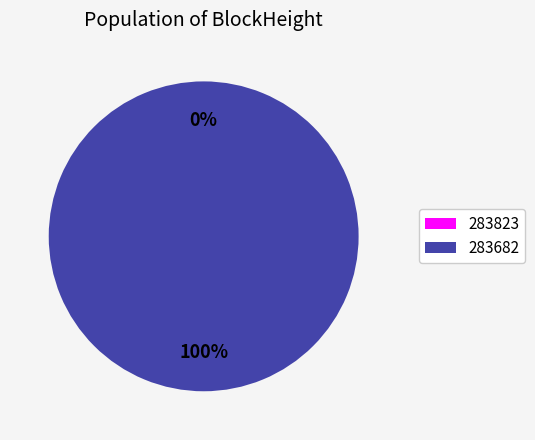

To the nearest percent, what is the average slice percentage?

50%